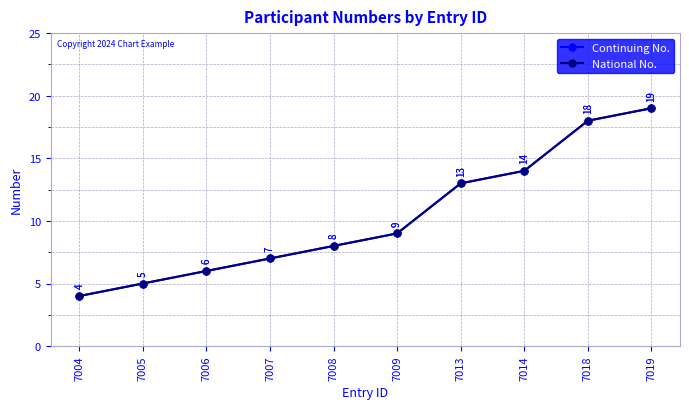

Does the chart have visible grid lines?

Yes